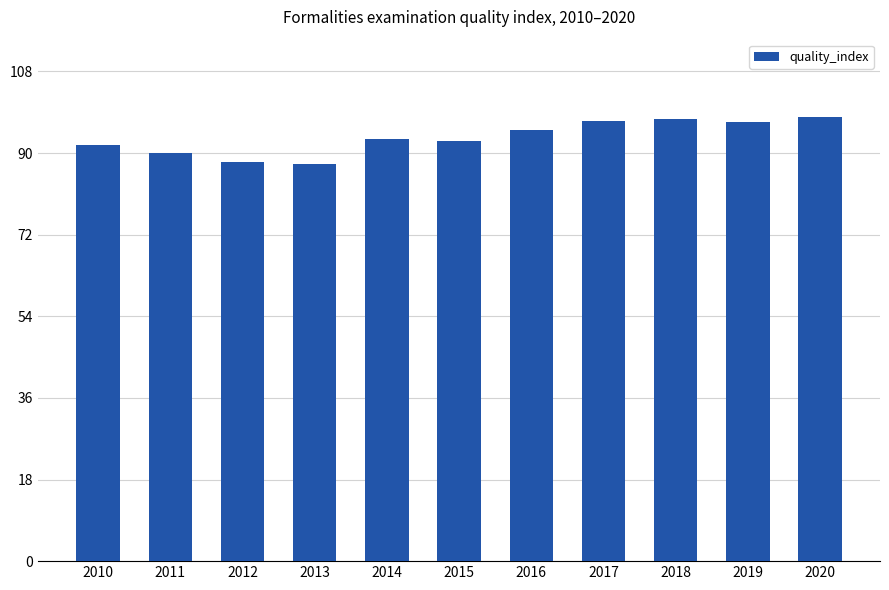

True or false: the data shows 147.4 at 2020.

False